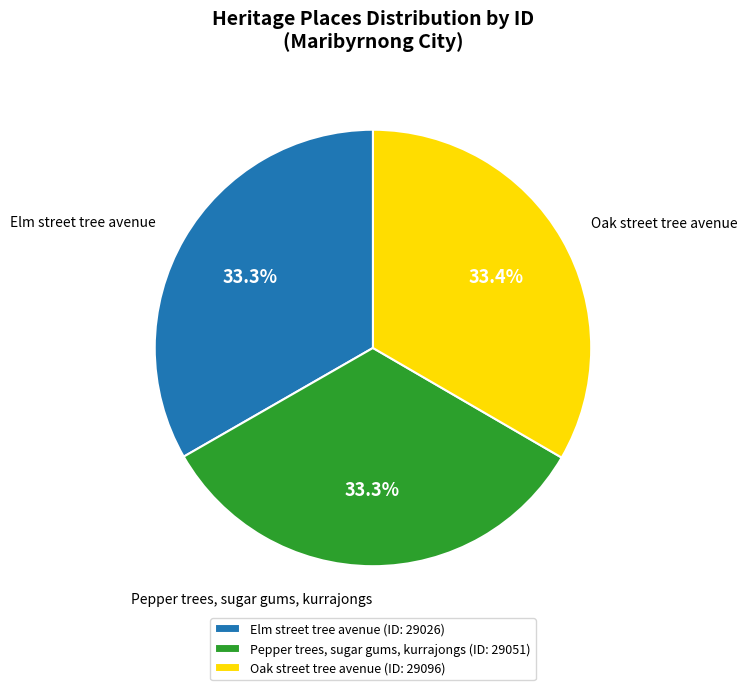

What is the total percentage of Oak street tree avenue and Pepper trees, sugar gums, kurrajongs?

66.7%